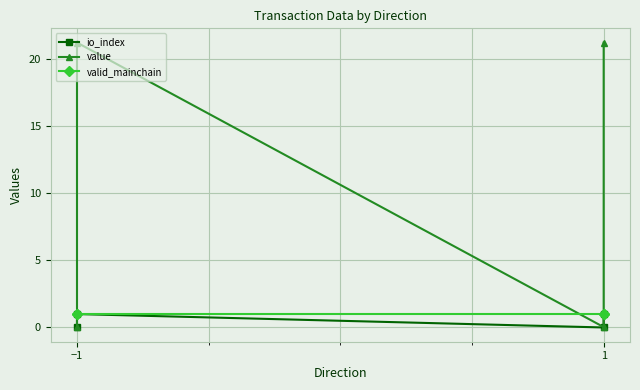

Which series changed the most between −1 and 1?

value